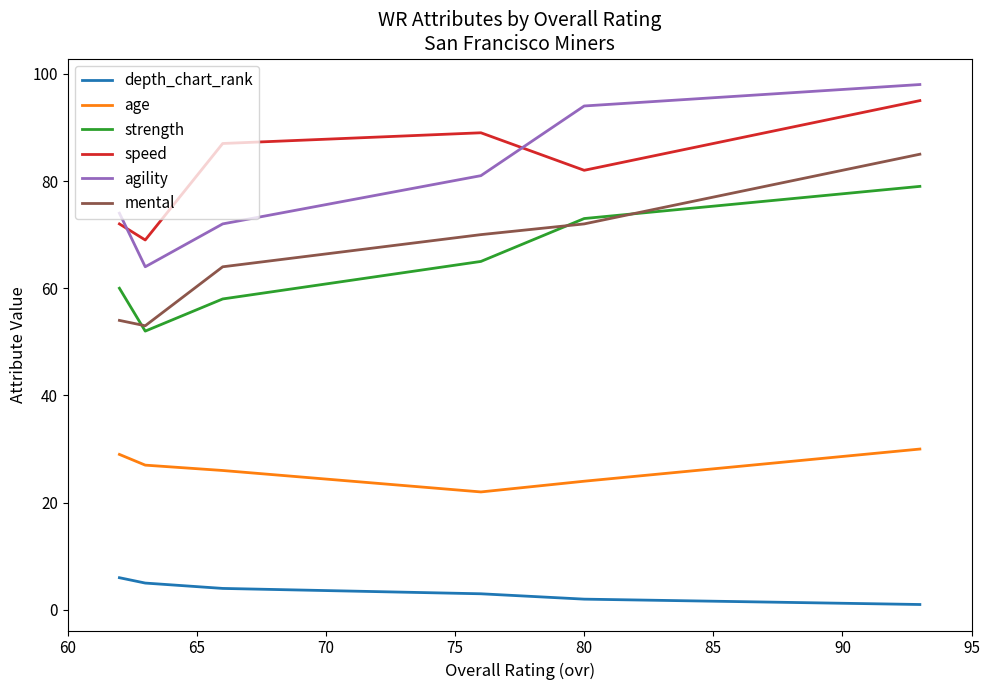

What is the minimum value for age?

22